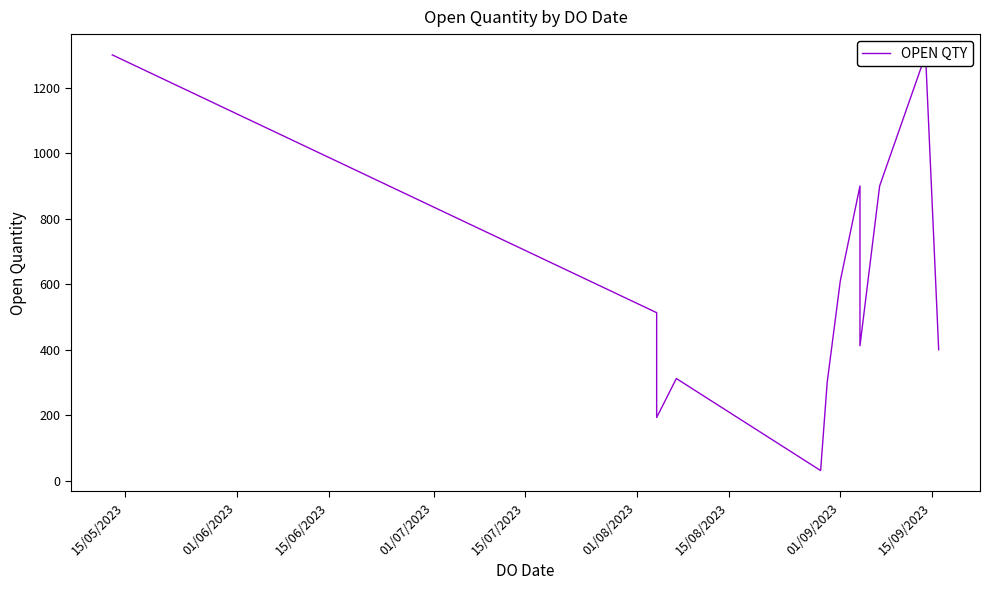

What is the difference between the maximum and minimum values?

1269